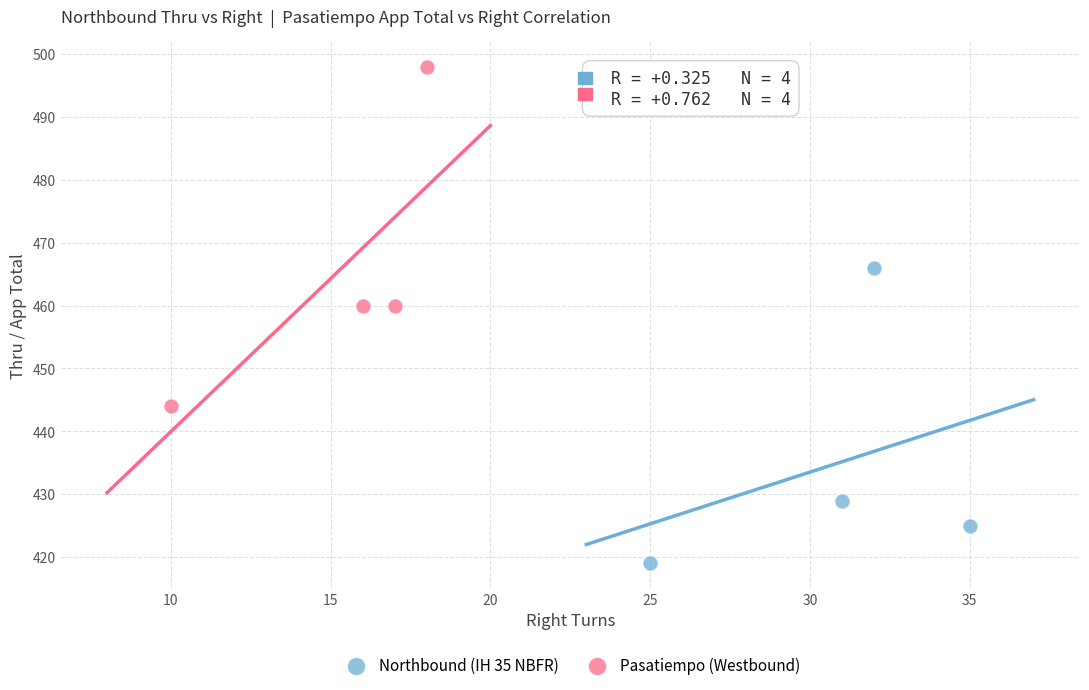

Which series has the largest Y range (max minus min)?

Pasatiempo (Westbound)